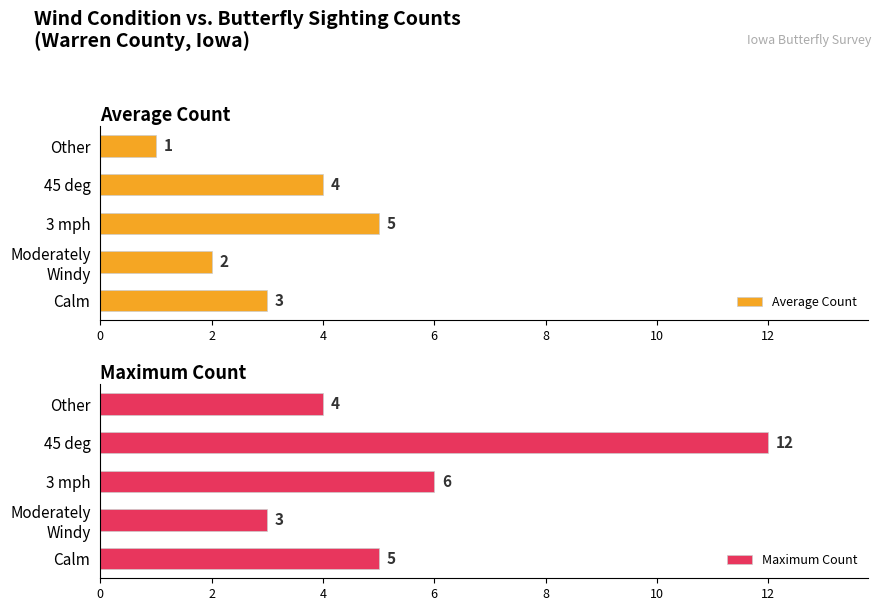

Does the chart contain any negative values?

No